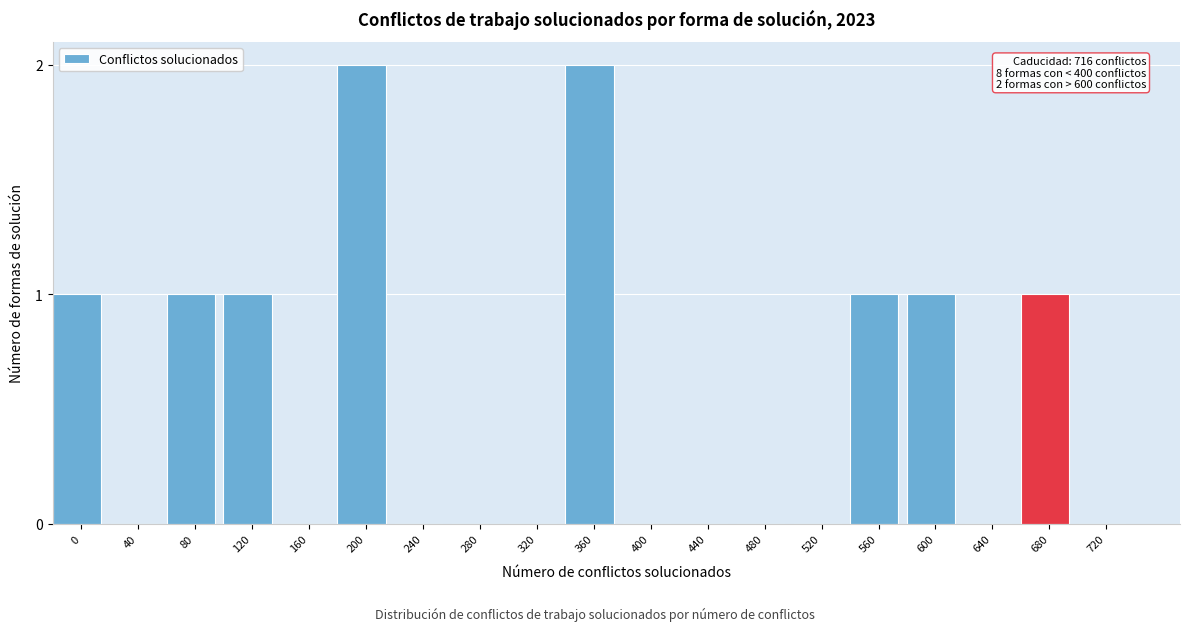

Reading right to left, list all the values displayed in this chart.

720=0	680=1	640=0	600=1	560=1	520=0	480=0	440=0	400=0	360=2	320=0	280=0	240=0	200=2	160=0	120=1	80=1	40=0	0=1